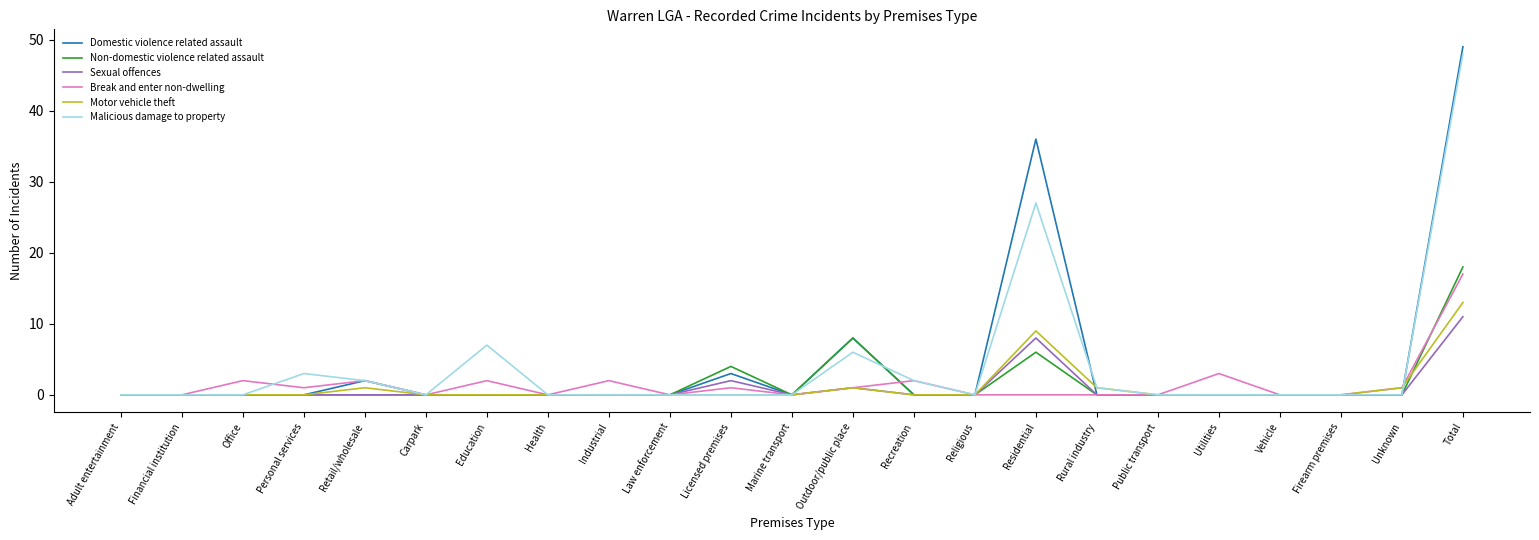

At which category does the chart reach its peak across all series?

Total